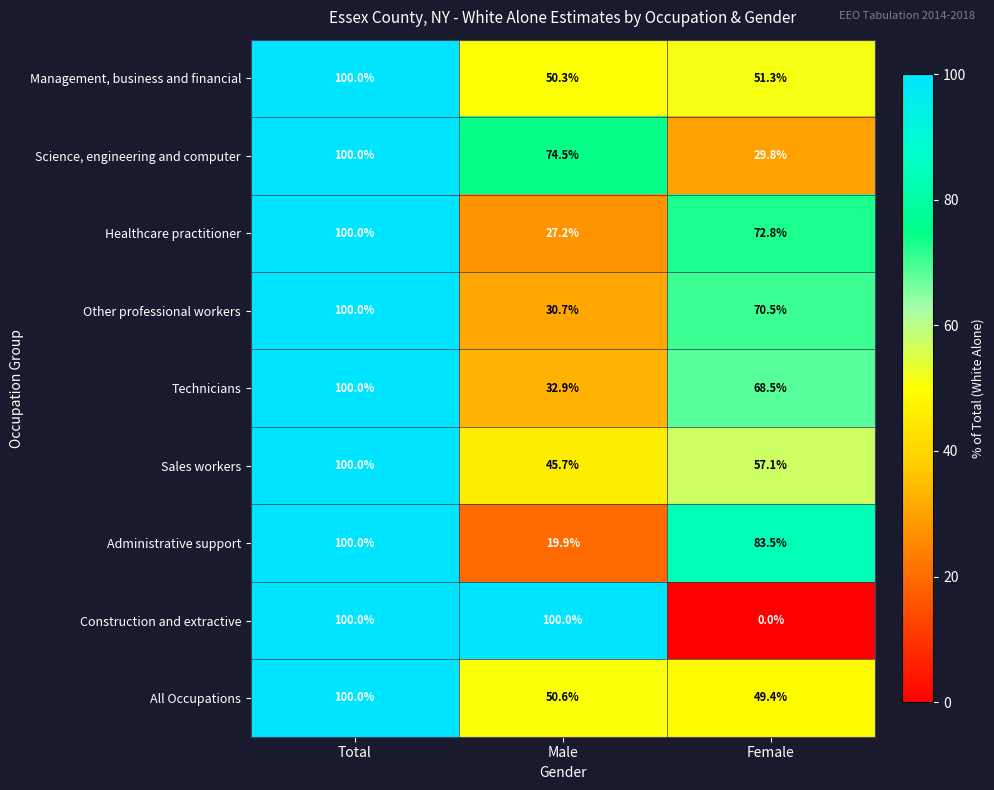

What is the difference between the Sales workers values at Total and Male?

54.3